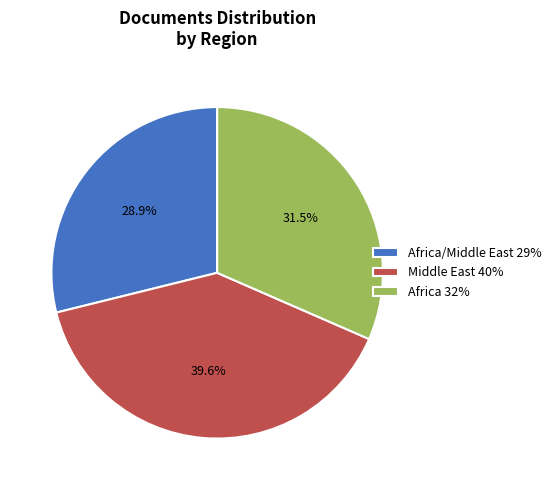

Combined, do Africa 32% and Middle East 40% account for over 50%?

Yes